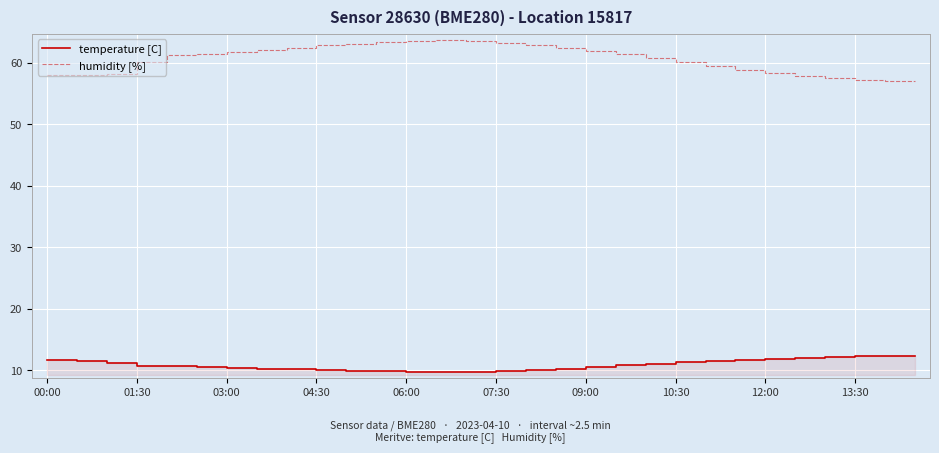

What is the maximum value for humidity [%]?

63.7